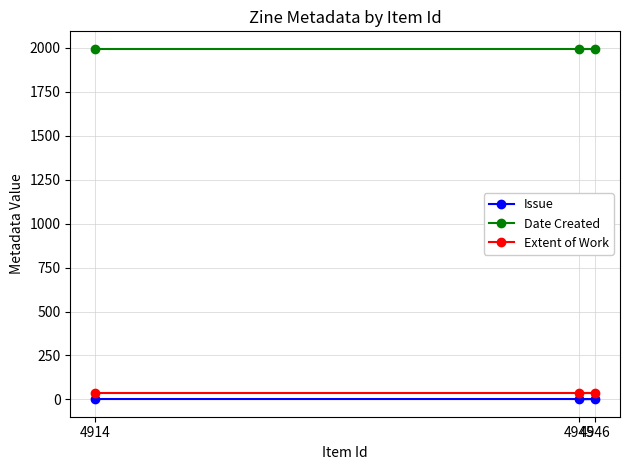

At which category does the chart reach its minimum across all series?

4945